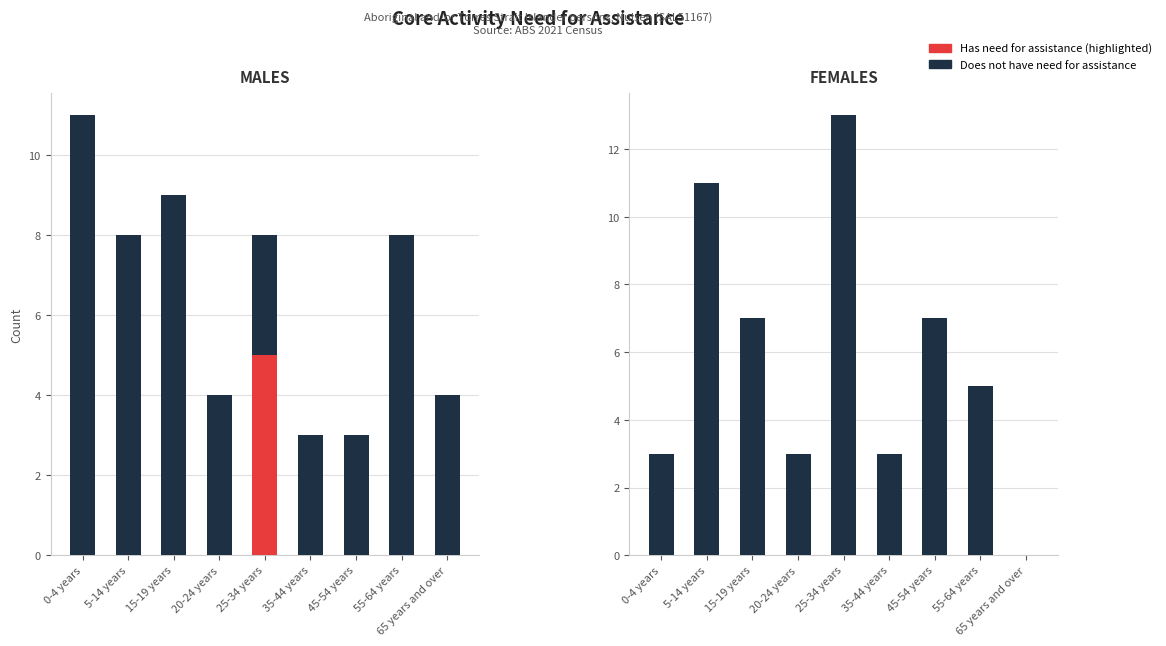

What is the average value of the Females - Does not have need series?

6